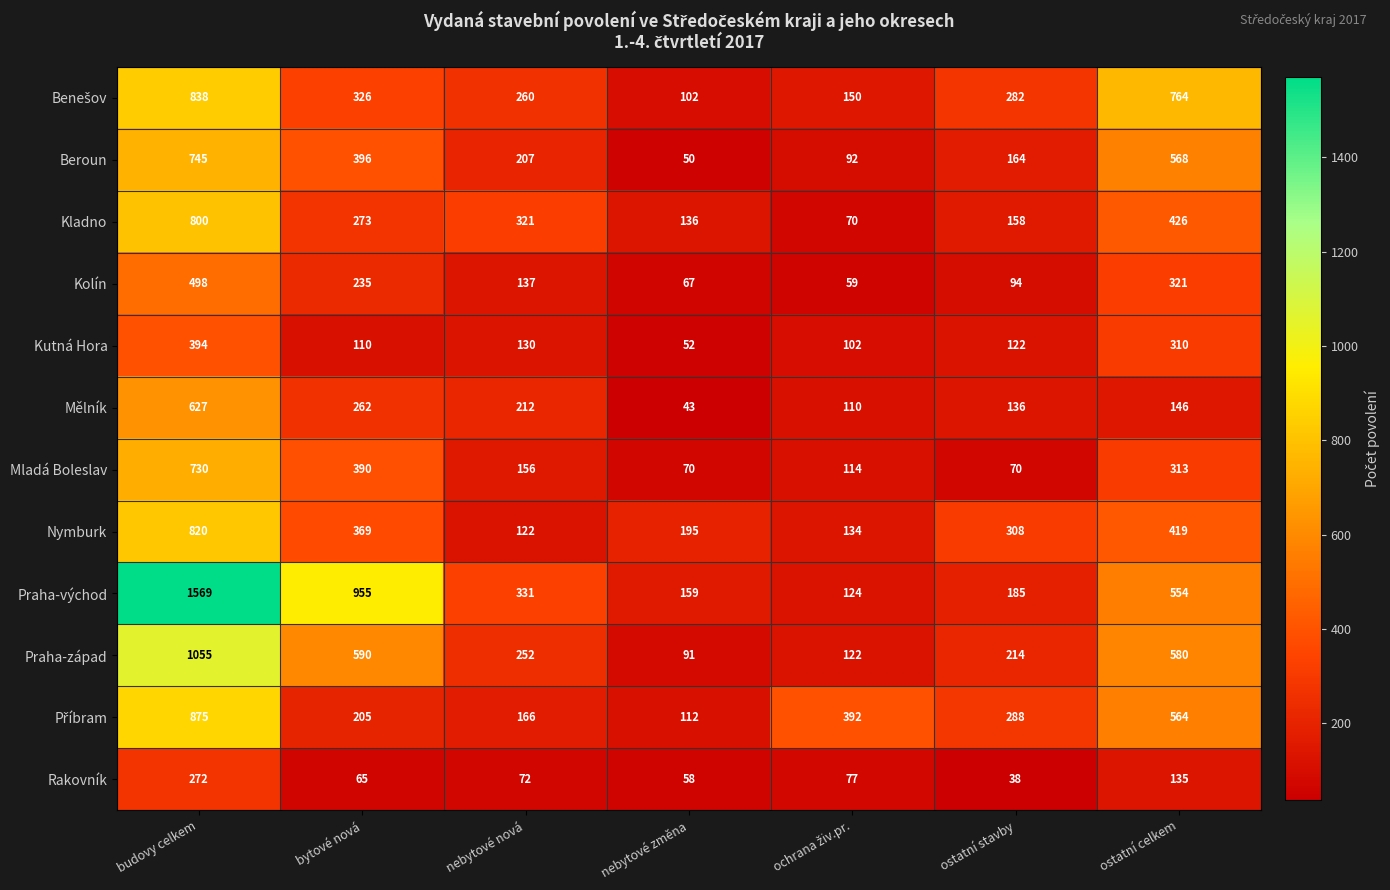

At how many categories does at least one series exceed 606?

3